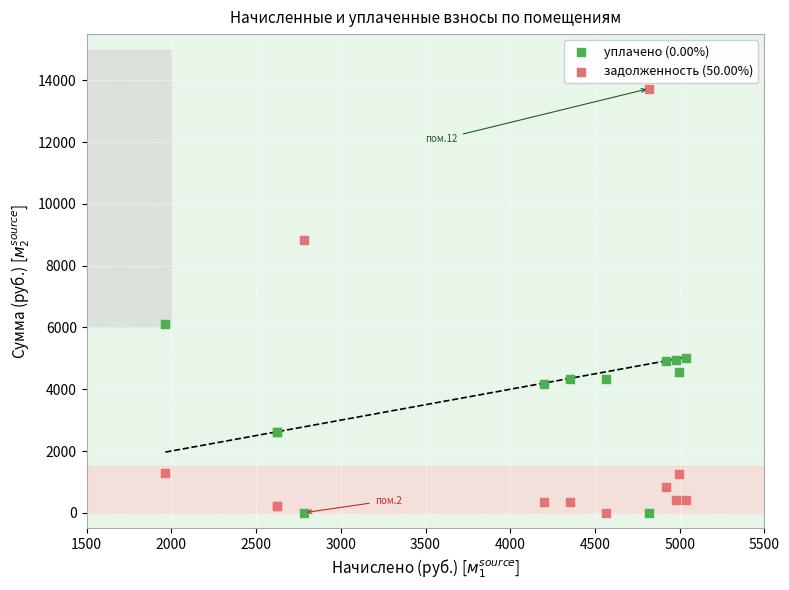

What is the X range (max minus min) for the scatter plot?

3072.1